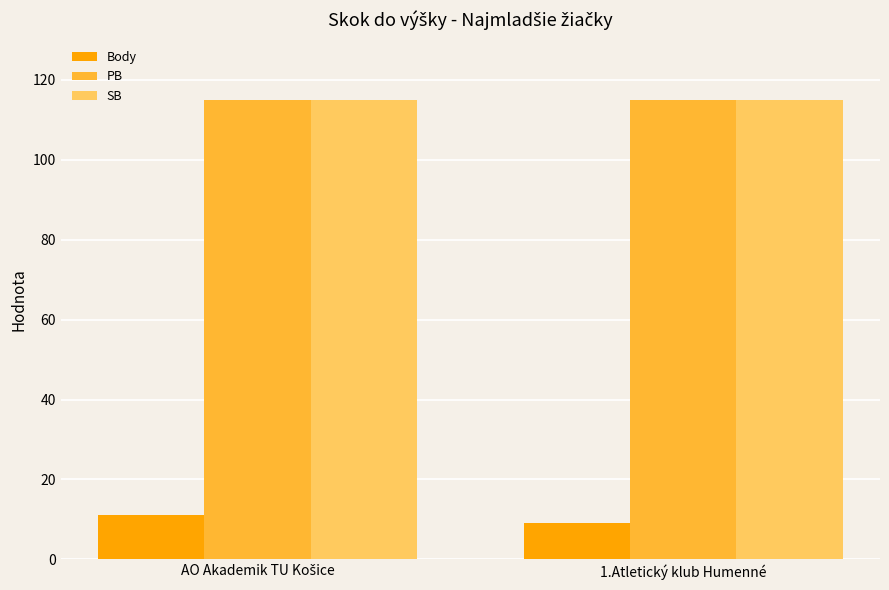

Reading right to left, transcribe all the data shown in this chart.

Body: 9	11
PB: 115	115
SB: 115	115